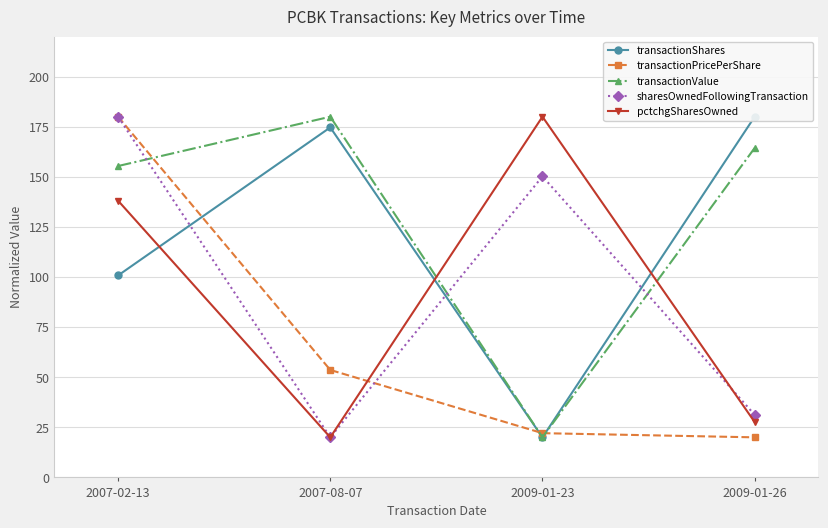

What is the sum of the transactionShares values at 2009-01-26 and 2009-01-23?

200.0